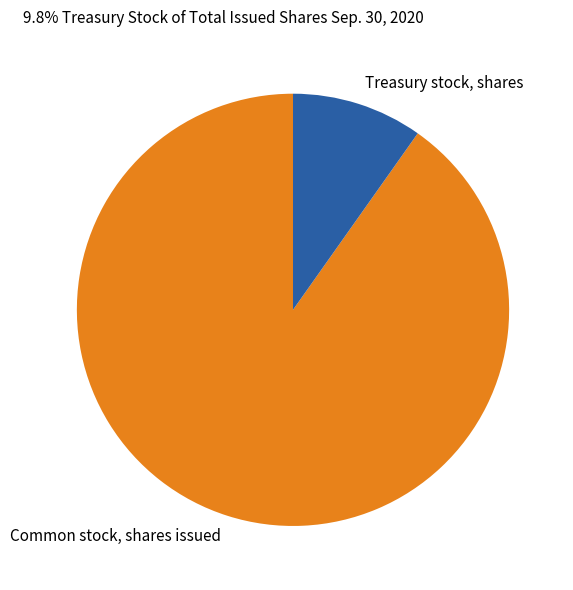

Rank the categories by value from highest to lowest.

Common stock, shares issued, Treasury stock, shares